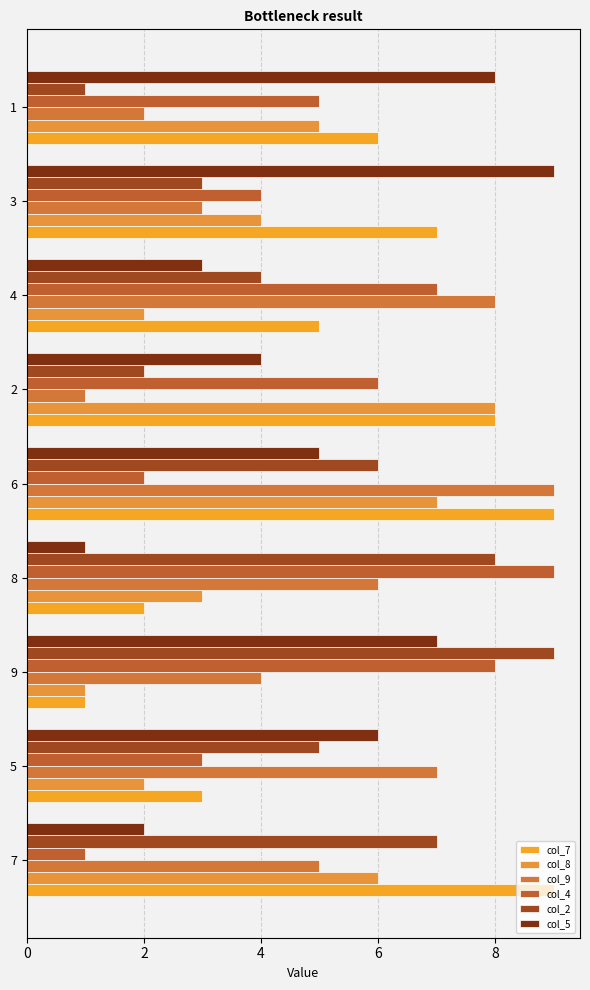

How many values in the col_9 series are below 5?

4